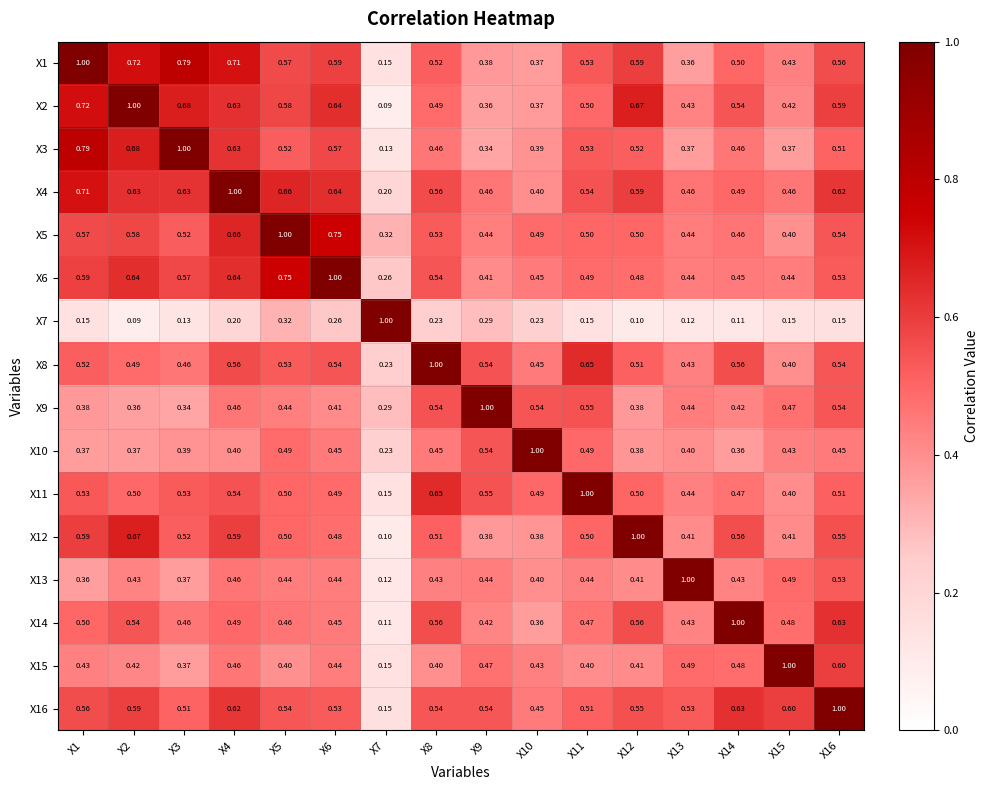

Is the value of X2 at X8 greater than the value of X5 at X16?

No